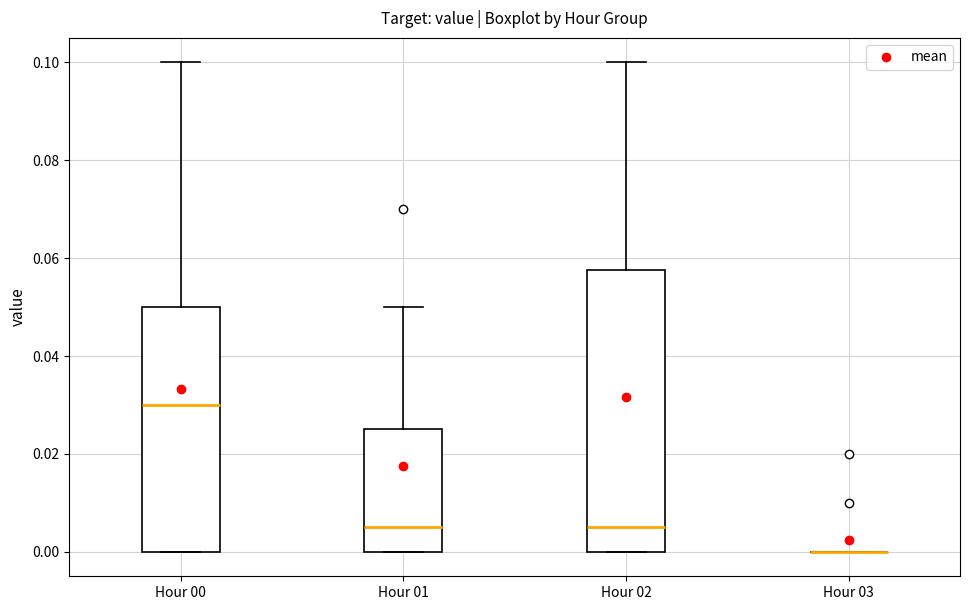

Which box is the tallest, from its lower edge to its upper edge?

Hour 02